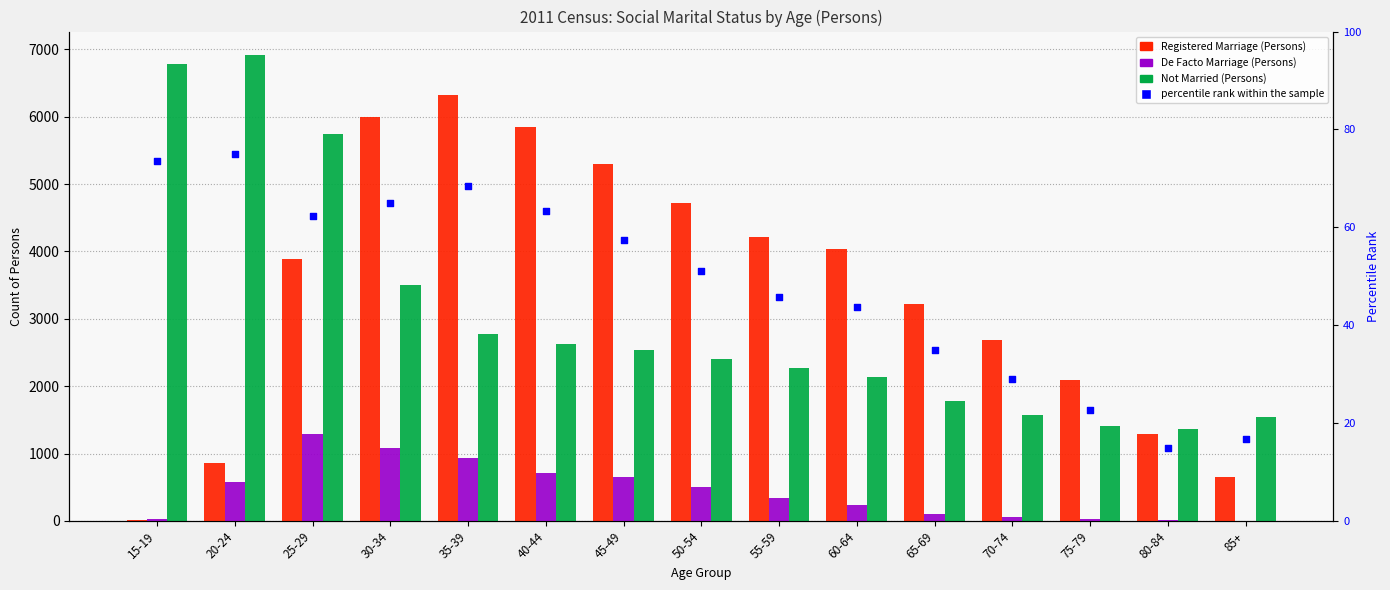

At which category is the sum across all series the highest?

25-29